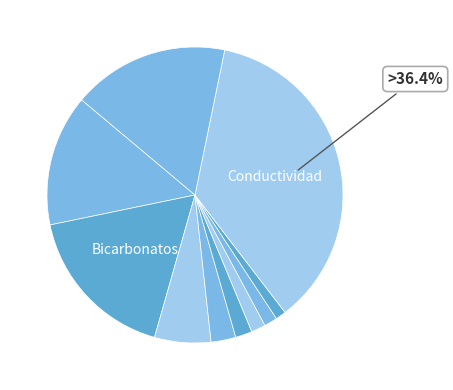

Count the number of slices in the pie.

10